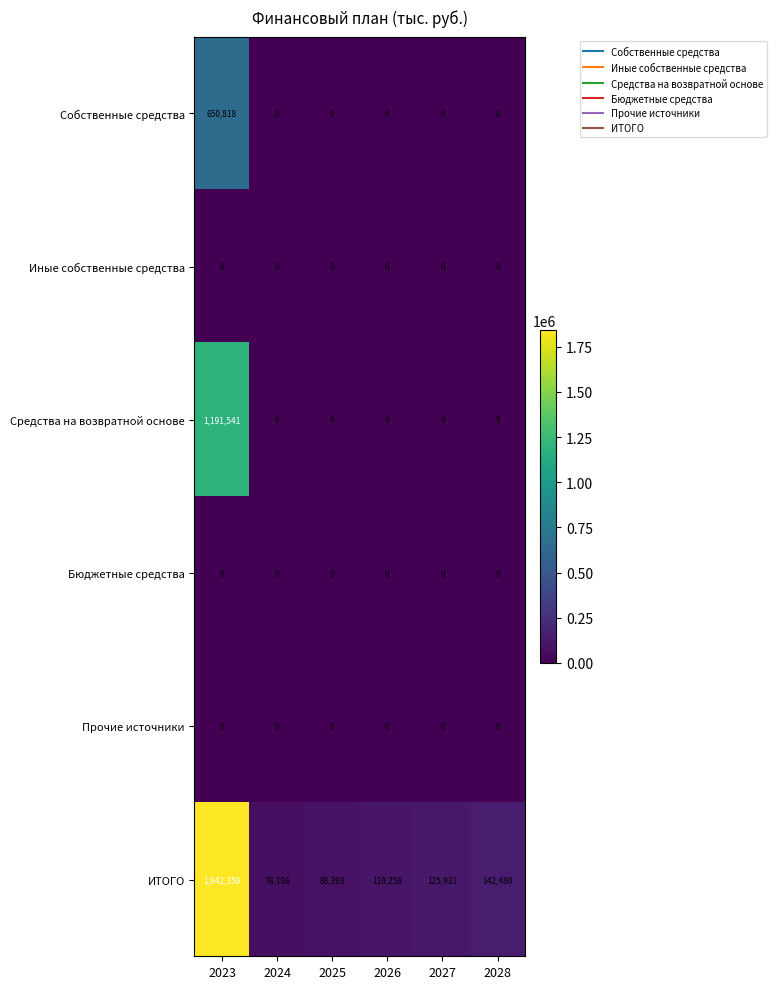

Which series has the widest spread of values?

ИТОГО